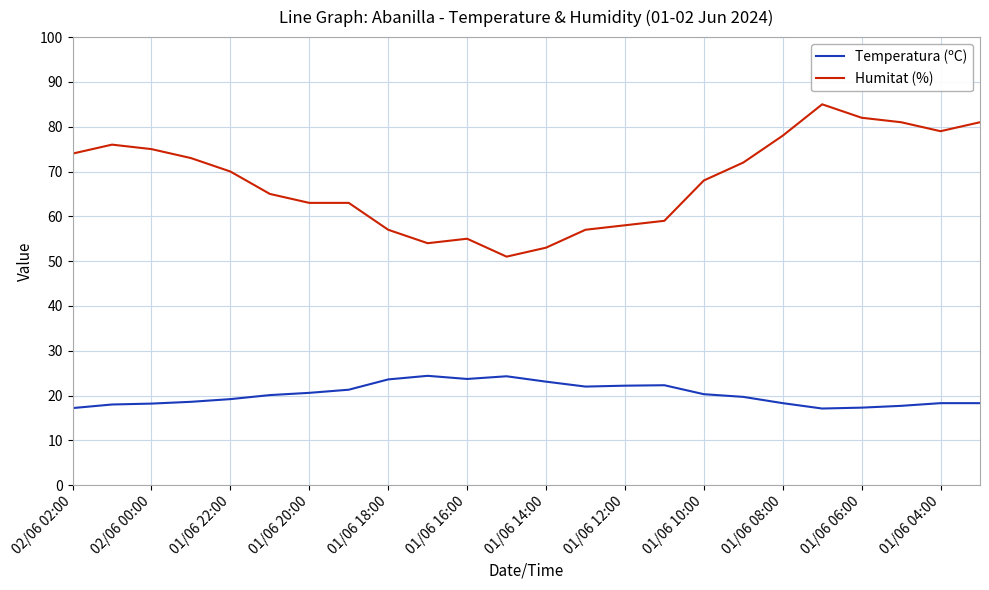

What is the difference between the maximum and minimum values in the Humitat (%) series?

34.0